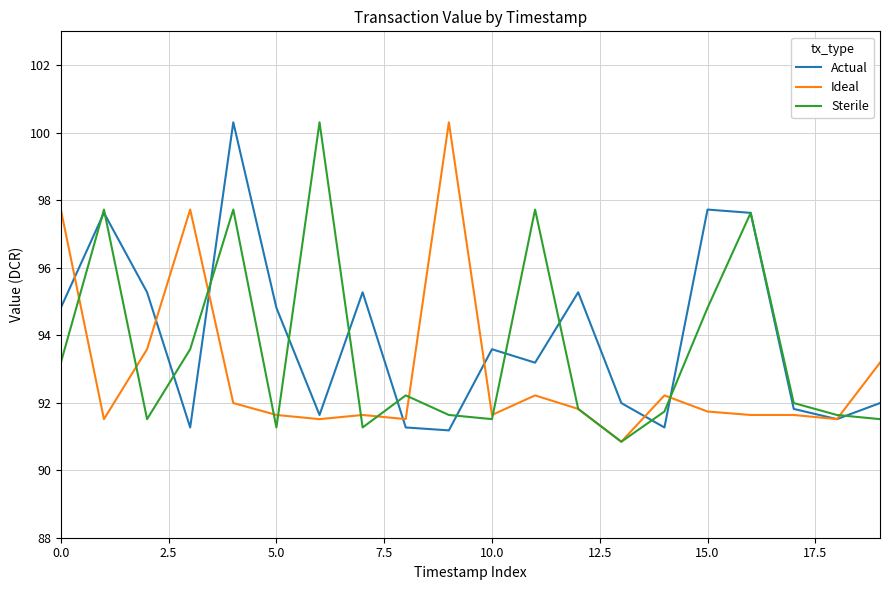

True or false: Actual and Ideal intersect in this chart.

True